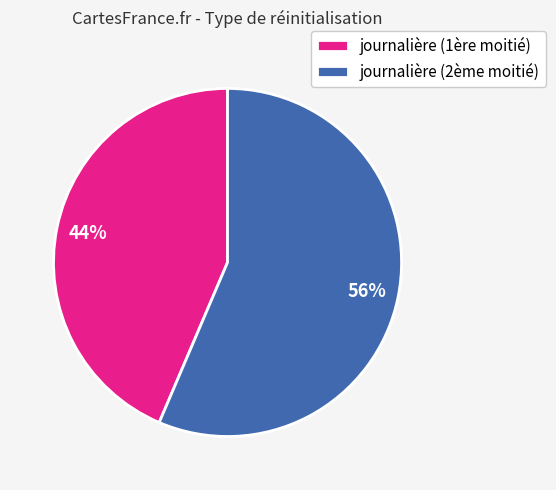

To the nearest percent, what percentage of the pie is journalière (2ème moitié)?

56%